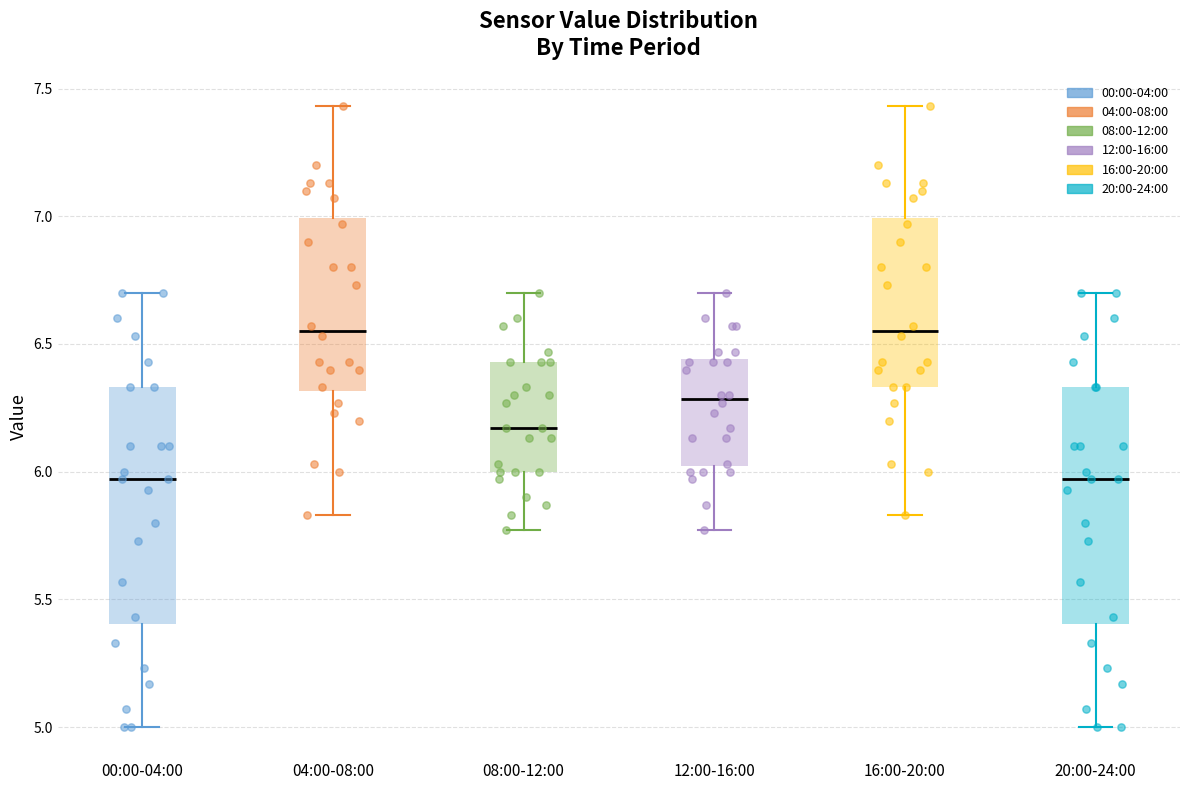

Reading left to right, transcribe this box plot: for each box, give where its median line is, the range the box spans, and where its two whiskers end, as read against the y-axis. The values are not printed on the chart, so give them approximately, as read against the axis.

00:00-04:00: median 5.95, box 5.40 to 6.35, whiskers 5.00 to 6.70
04:00-08:00: median 6.55, box 6.30 to 7.00, whiskers 5.85 to 7.45
08:00-12:00: median 6.15, box 6.00 to 6.45, whiskers 5.75 to 6.70
12:00-16:00: median 6.30, box 6.00 to 6.45, whiskers 5.75 to 6.70
16:00-20:00: median 6.55, box 6.35 to 7.00, whiskers 5.85 to 7.45
20:00-24:00: median 5.95, box 5.40 to 6.35, whiskers 5.00 to 6.70